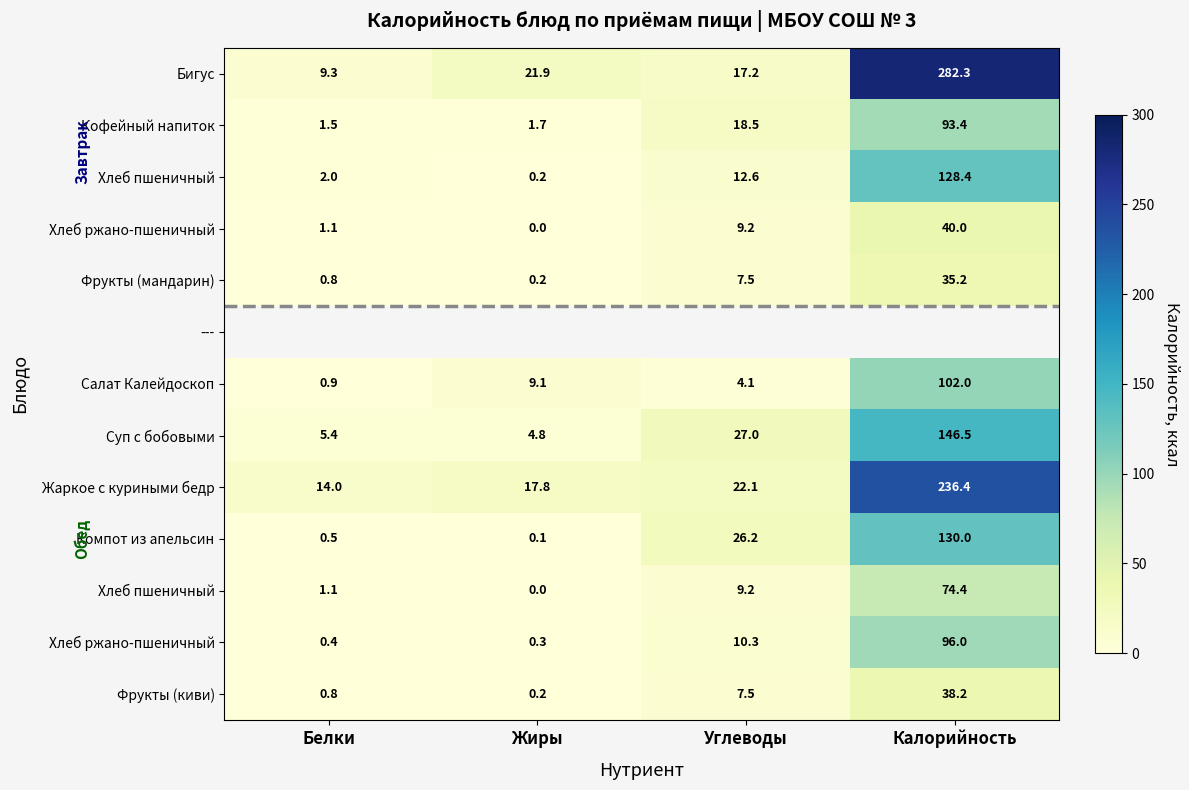

At how many categories does at least one series exceed 66?

1